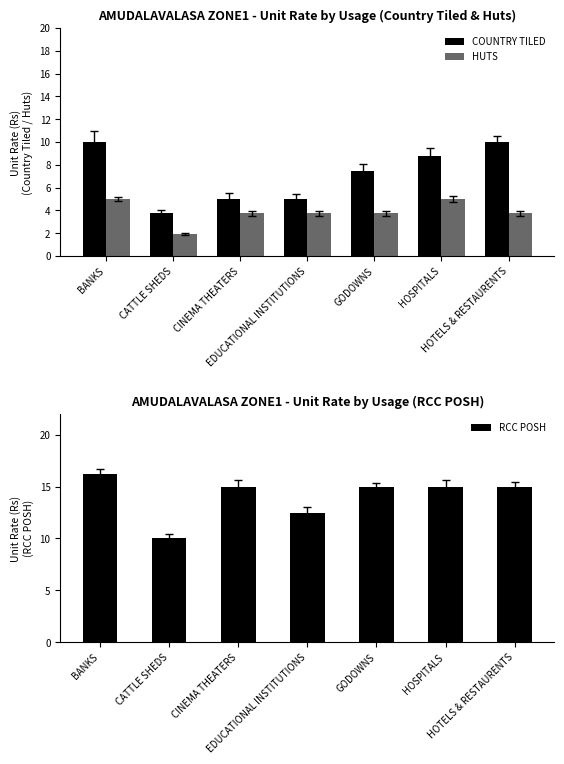

The COUNTRY TILED series shows 5.0 at CINEMA THEATERS. True or false?

True